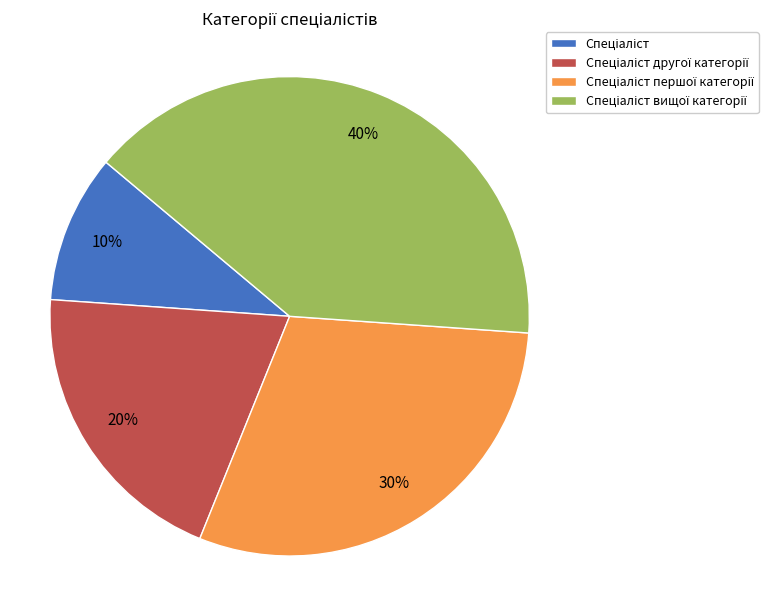

To the nearest percent, what is the average slice percentage?

25%